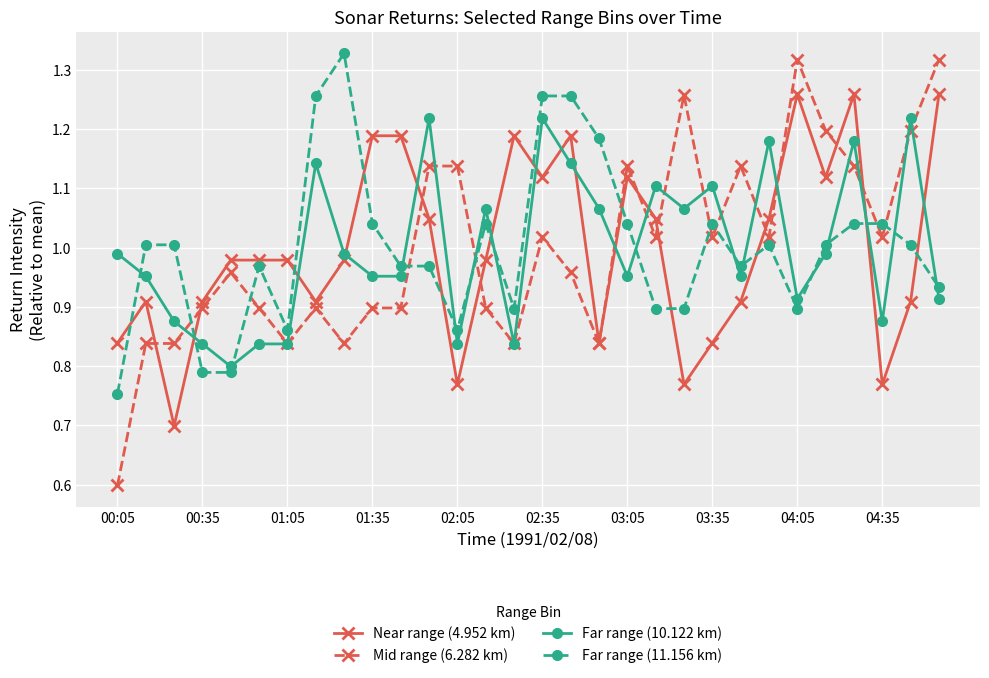

True or false: Far range (11.156 km) and Near range (4.952 km) intersect in this chart.

True